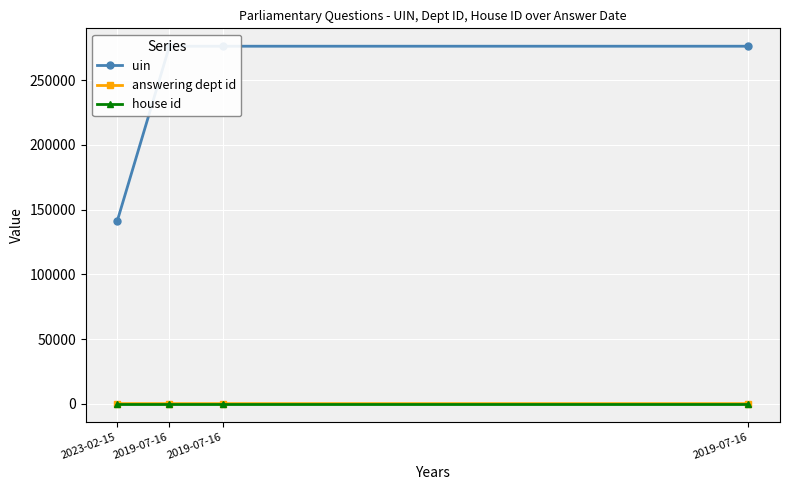

What is the label of the 3rd point from the right?

2019-07-16